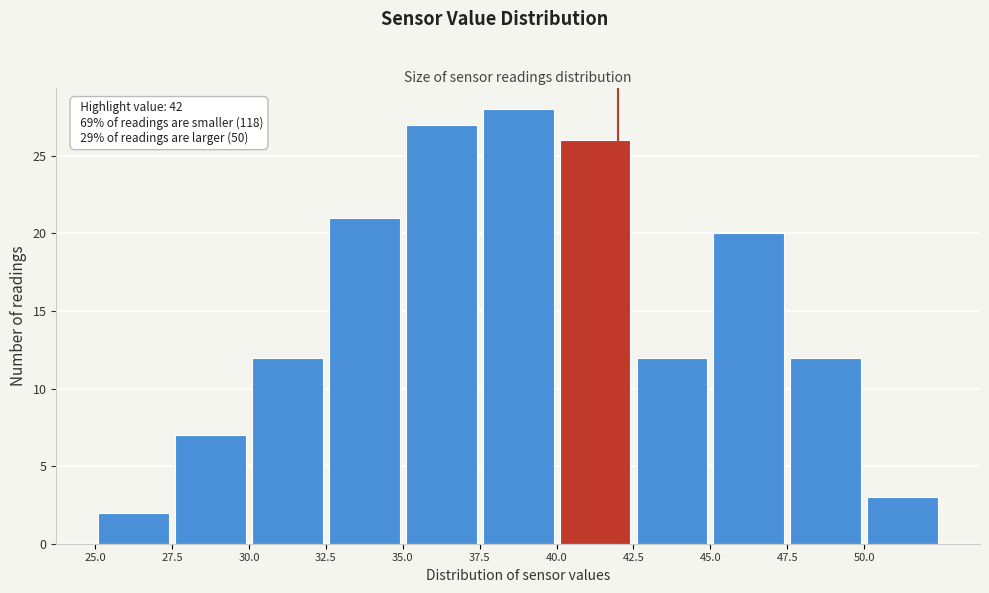

Which range on the x-axis has the tallest bar?

37.5 to 40.0